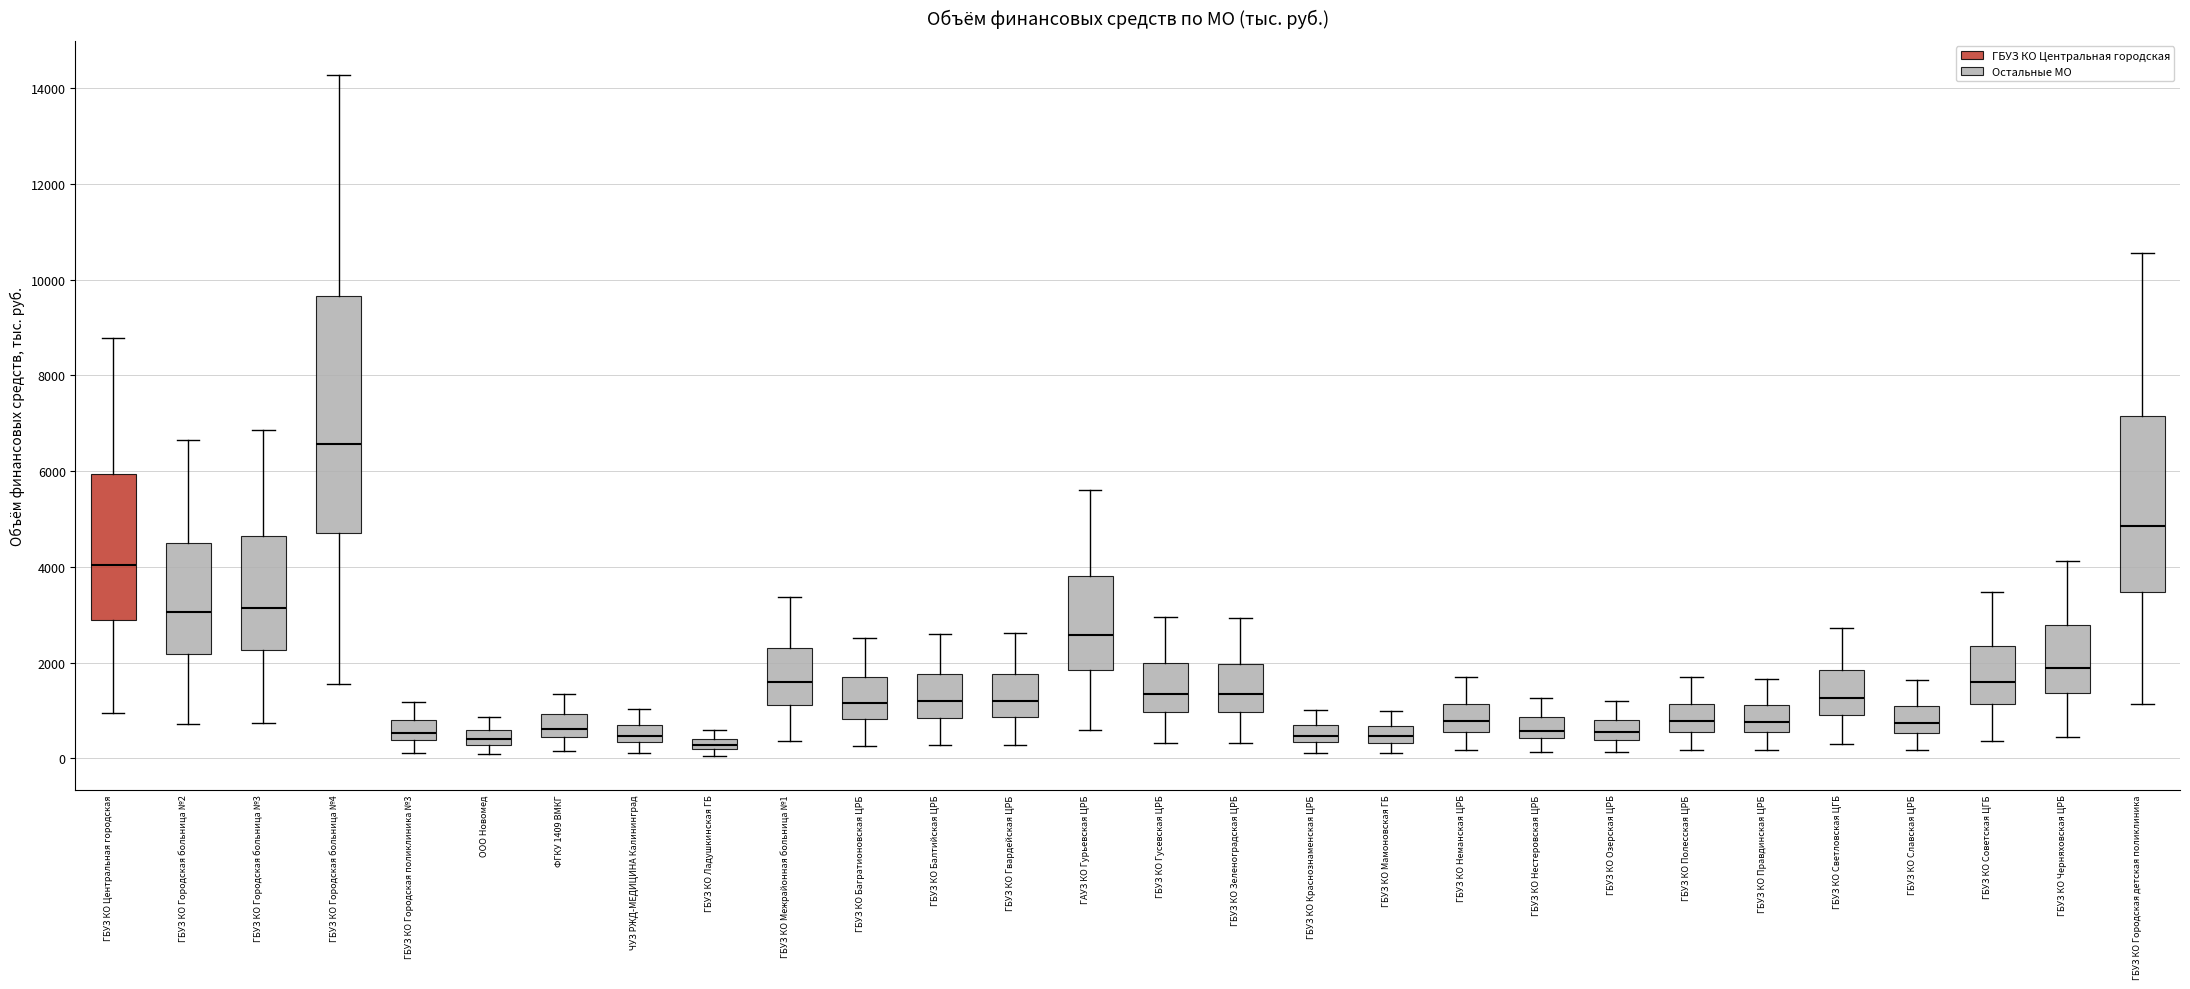

Where is the lower edge of the box for ГБУЗ КО Гусевская ЦРБ on the y-axis? The values are not printed on the chart, so give them approximately, as read against the axis.

1000